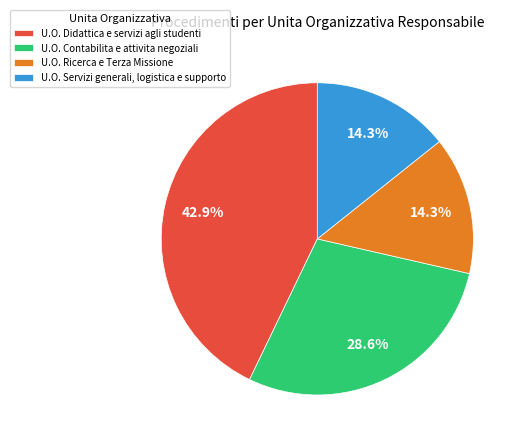

Which category has the biggest portion of the pie?

U.O. Didattica e servizi agli studenti